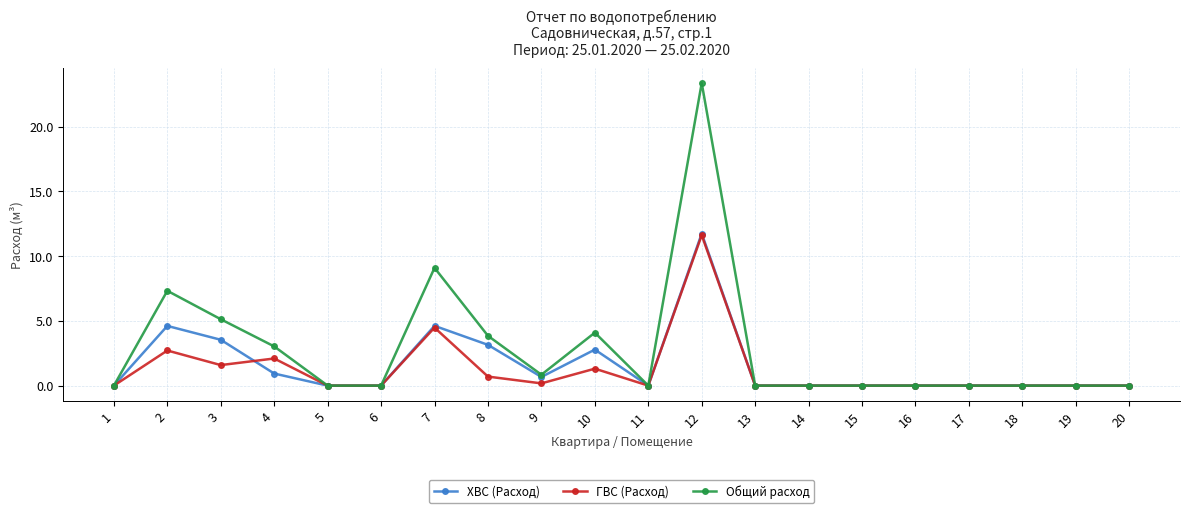

The value of ХВС (Расход) at 14 is 0.0. True or false?

True